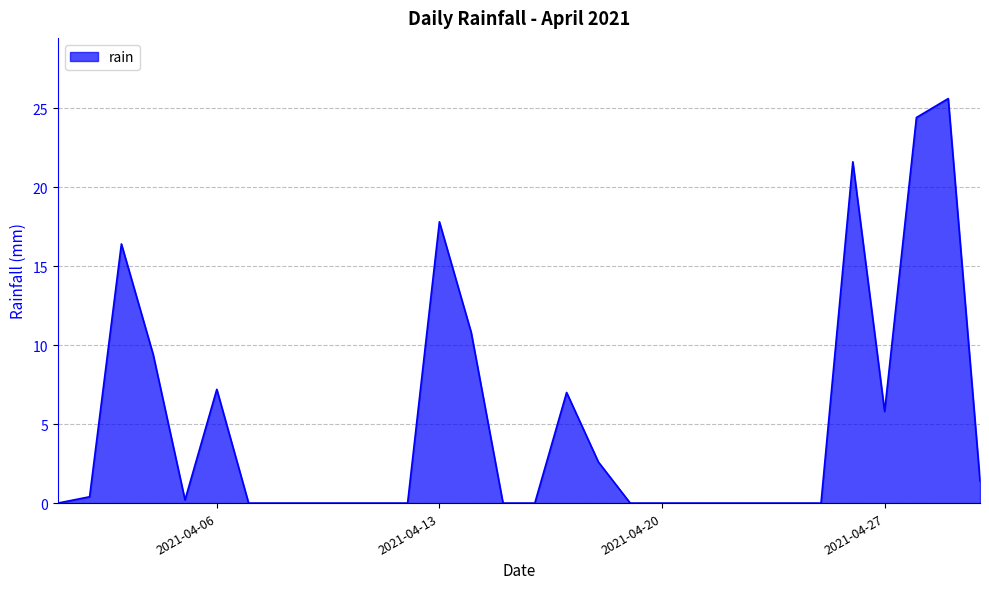

What is the greatest value displayed?

25.6